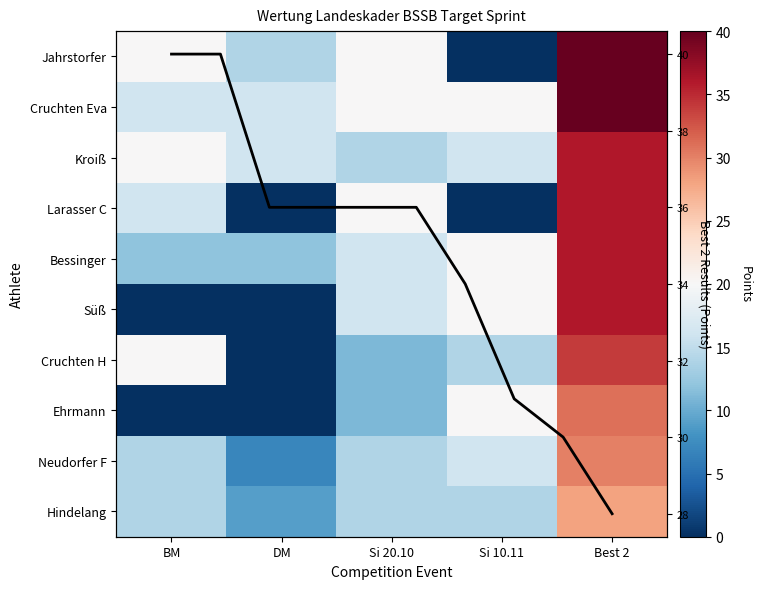

Which series has the largest range (max minus min)?

Jahrstorfer